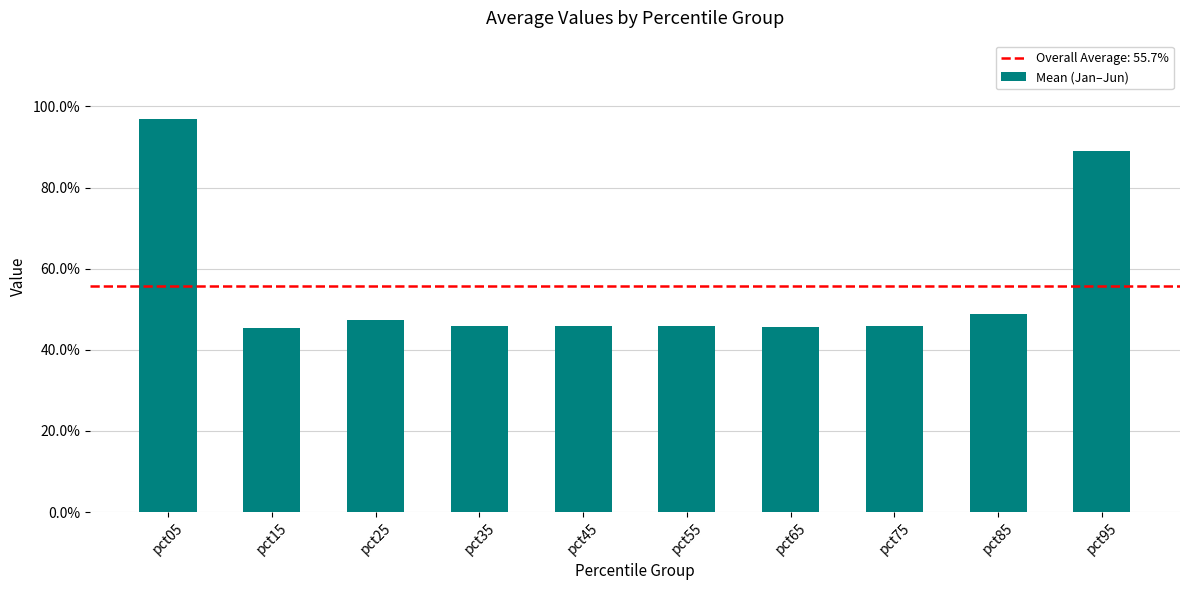

Are the bars horizontal?

No